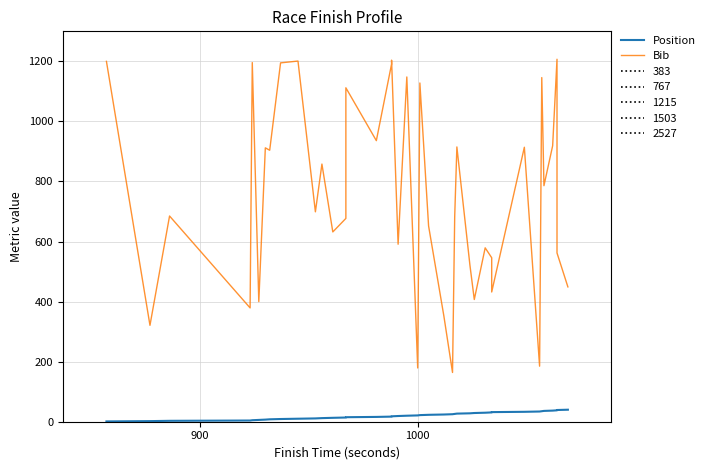

Reading right to left, extract all data points from this chart.

Position: 40	39	38	37	36	35	34	33	32	31	30	29	28	27	26	25	24	23	22	21	20	19	18	17	16	15	14	13	12	11	10	9	8	7	6	5	4	3	2	1
Bib: 449	562	1207	919	786	1146	185	914	432	546	579	407	521	915	683	164	353	652	1128	179	1148	591	1204	1191	936	1112	677	632	858	699	1201	1195	904	912	400	1196	379	685	321	1200